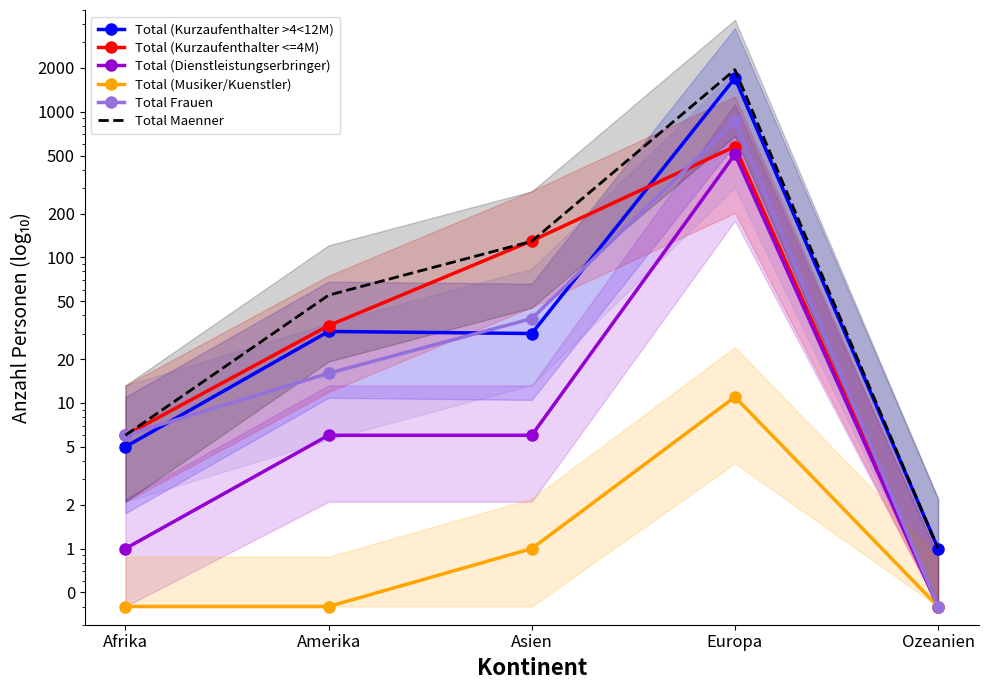

At which category is the sum across all series the highest?

Europa